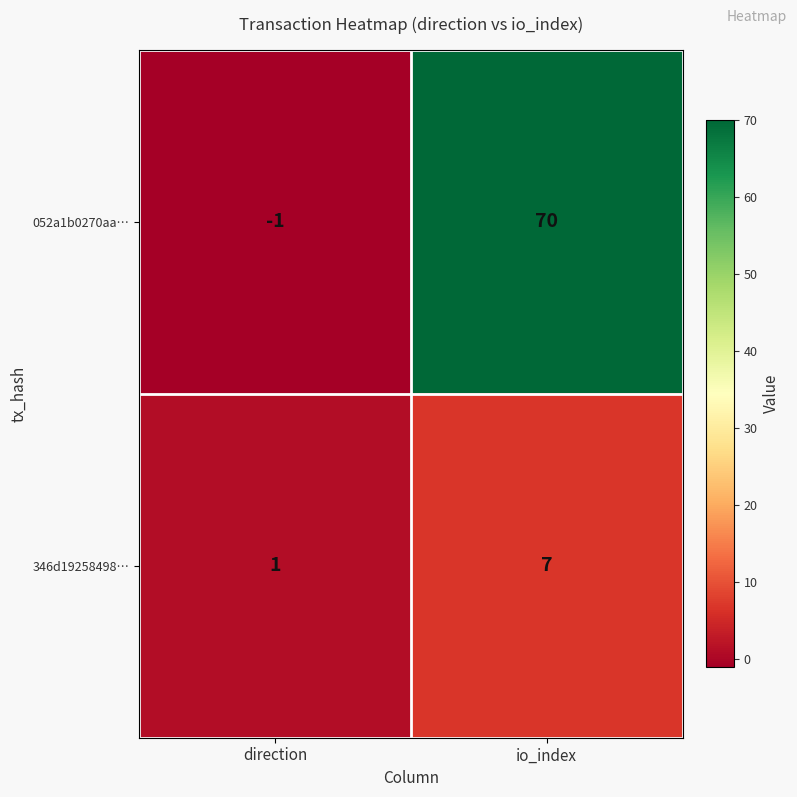

Reading right to left, transcribe all the data shown in this chart.

052a1b0270aa…: io_index=70	direction=-1
346d19258498…: io_index=7	direction=1